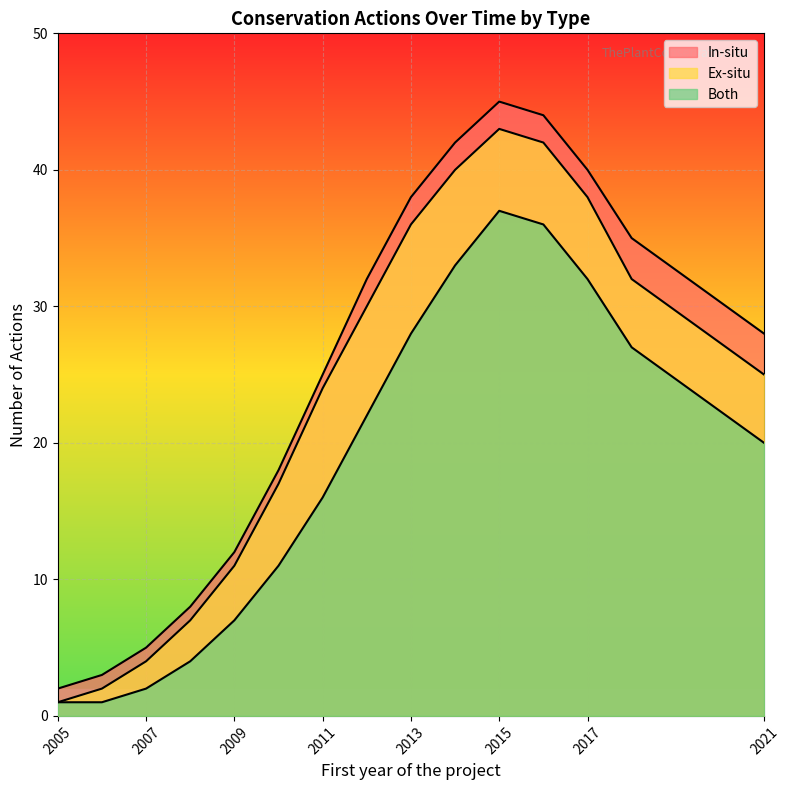

In In-situ, how many points are higher than both neighbors (excluding endpoints)?

1